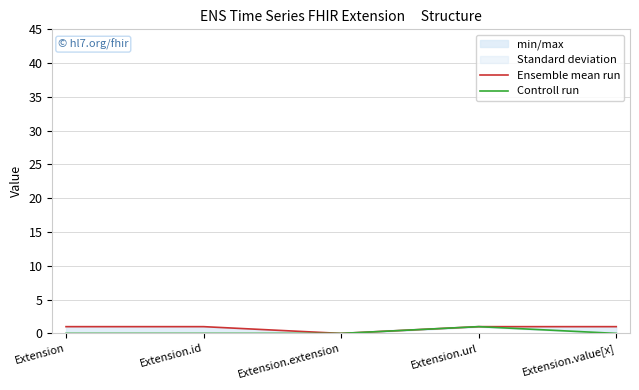

At which category does the chart reach its minimum across all series?

Extension.extension